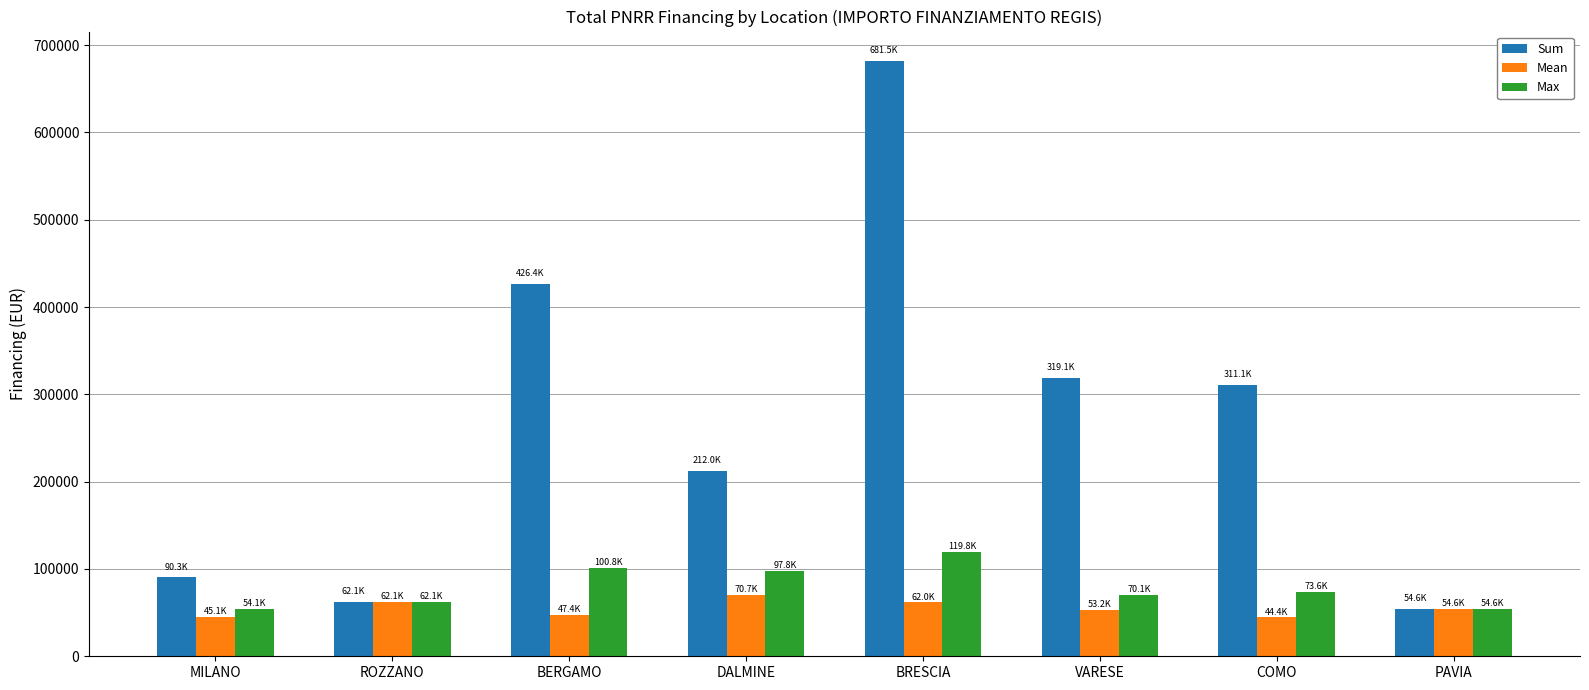

How many distinct data groups are displayed?

3